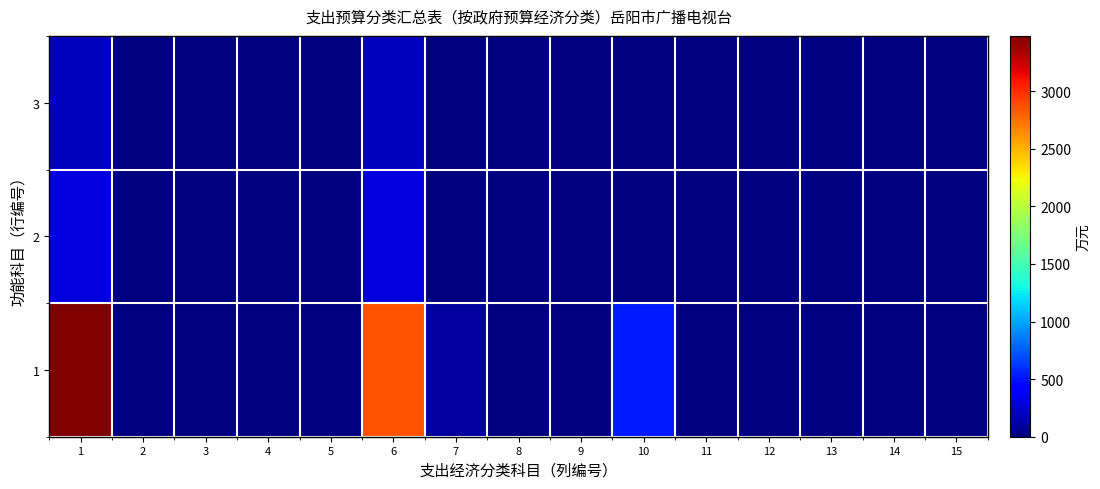

Which has a higher value, 9 or 13?

9